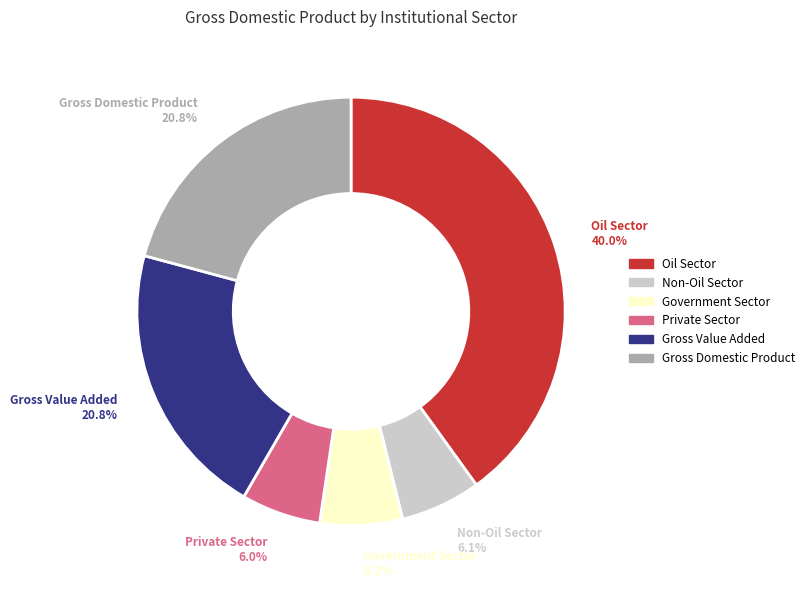

How many segments does this pie chart have?

6